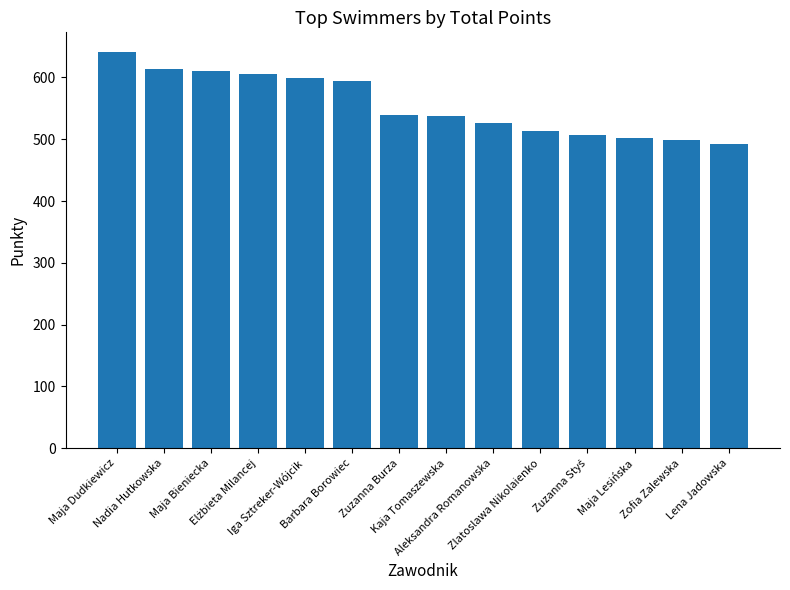

How many bars are there in total?

14